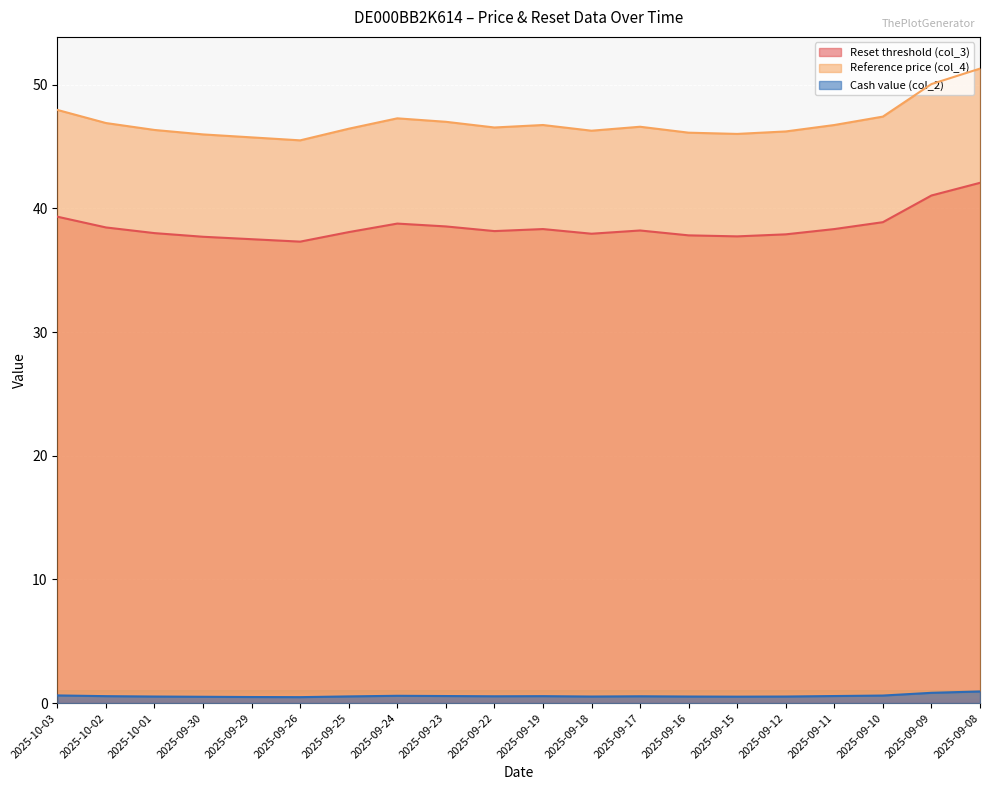

True or false: Reference price (col_4) and Cash value (col_2) cross at least once.

False